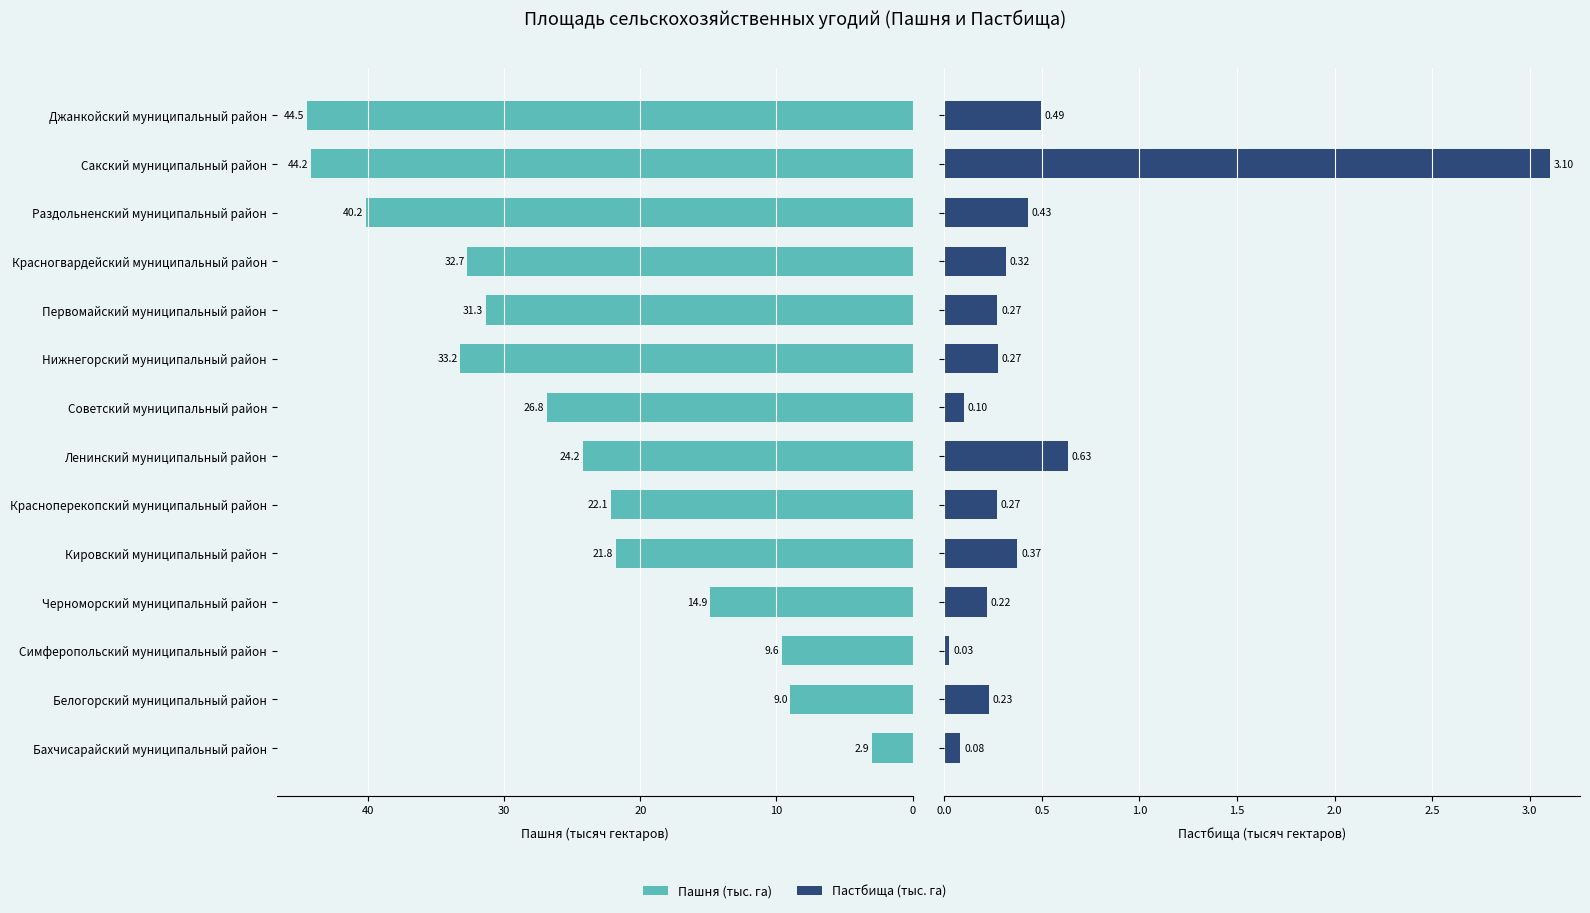

Is it true that Пастбища (тыс. га) equals 2.0 at Сакский муниципальный район?

False